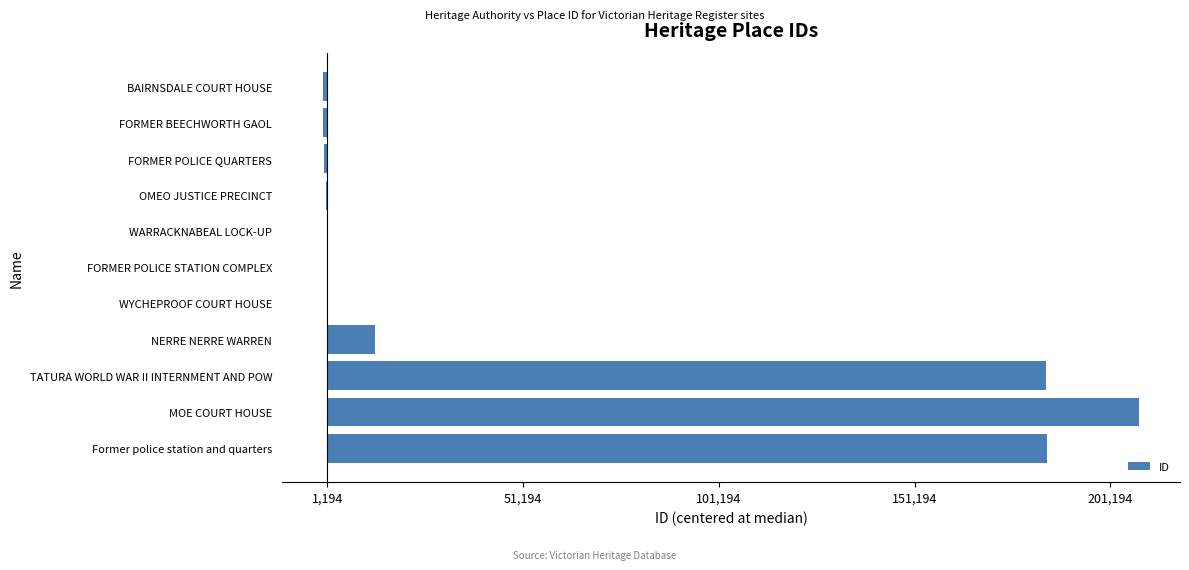

At which label is the value closest to 103103?

TATURA WORLD WAR II INTERNMENT AND POW